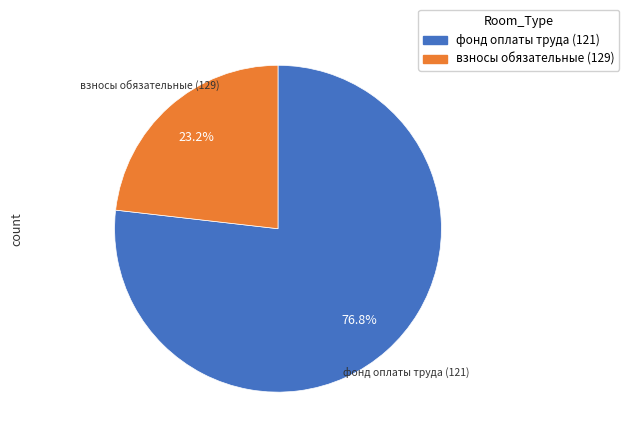

Is there a majority slice in this chart?

Yes